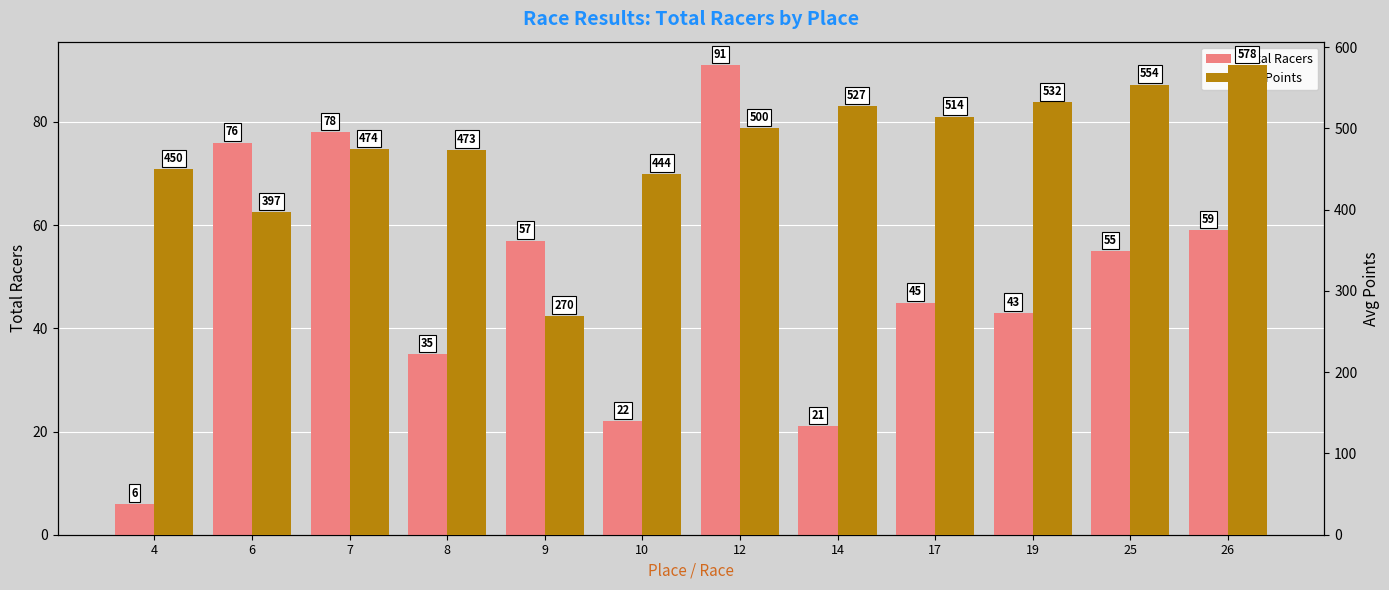

At which category does the chart reach its peak across all series?

26